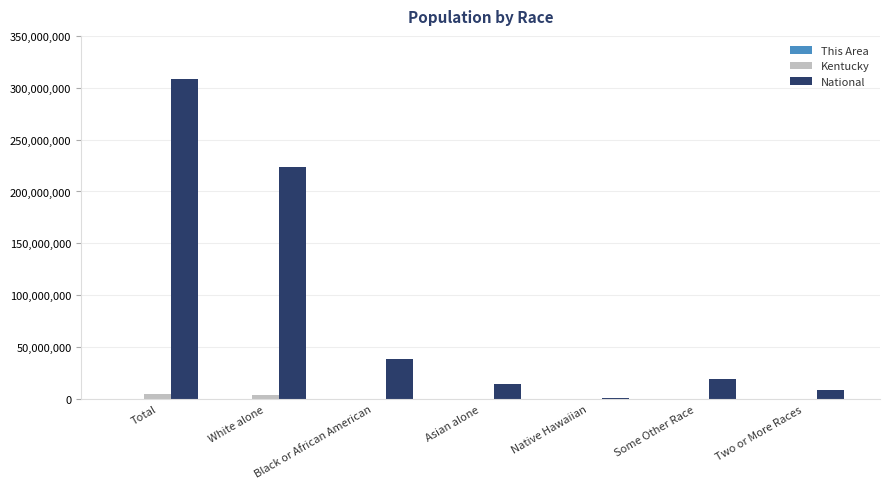

What is the sum of the Kentucky values at White alone and Native Hawaiian?

3812038